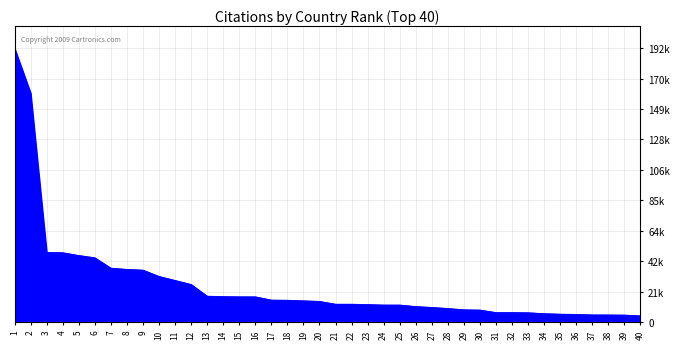

The chart shows a value of 17683 at 15. True or false?

True